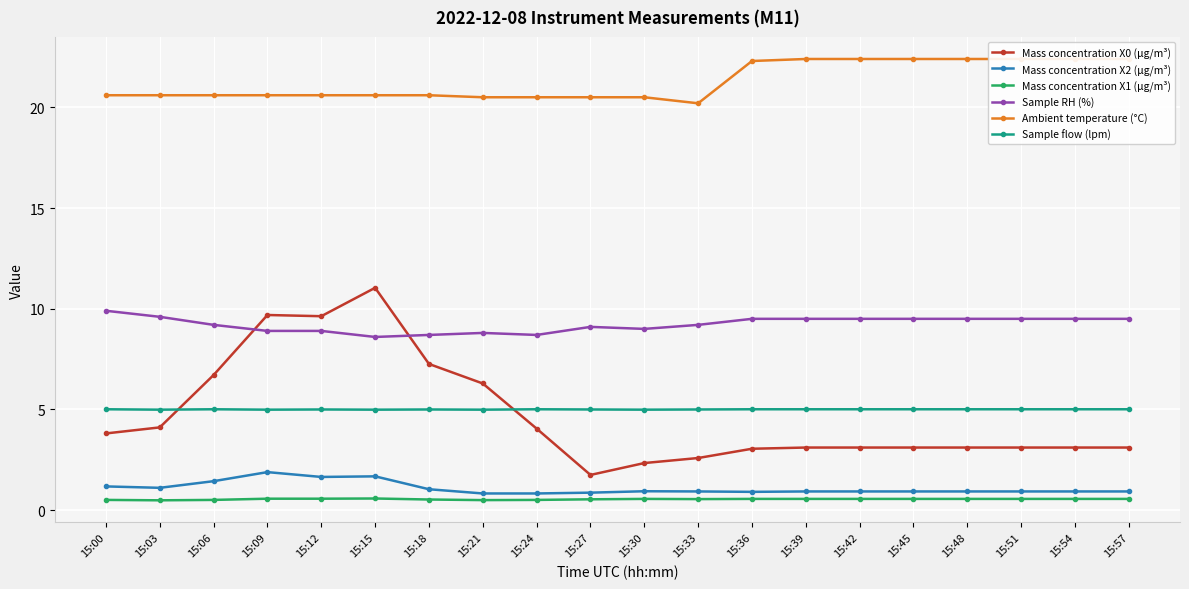

In Sample RH (%), how many points are lower than both neighbors (excluding endpoints)?

3